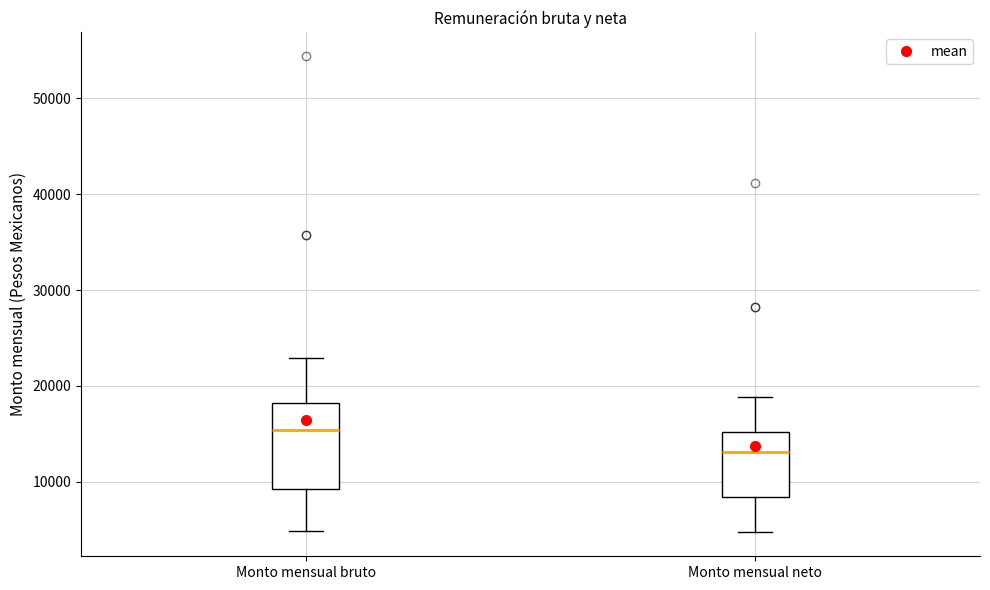

Reading left to right, transcribe this box plot: for each box, give where its median line is, the range the box spans, and where its two whiskers end, as read against the y-axis. The values are not printed on the chart, so give them approximately, as read against the axis.

Monto mensual bruto: median 15000, box 9000 to 18000, whiskers 5000 to 23000
Monto mensual neto: median 13000, box 8000 to 15000, whiskers 5000 to 19000